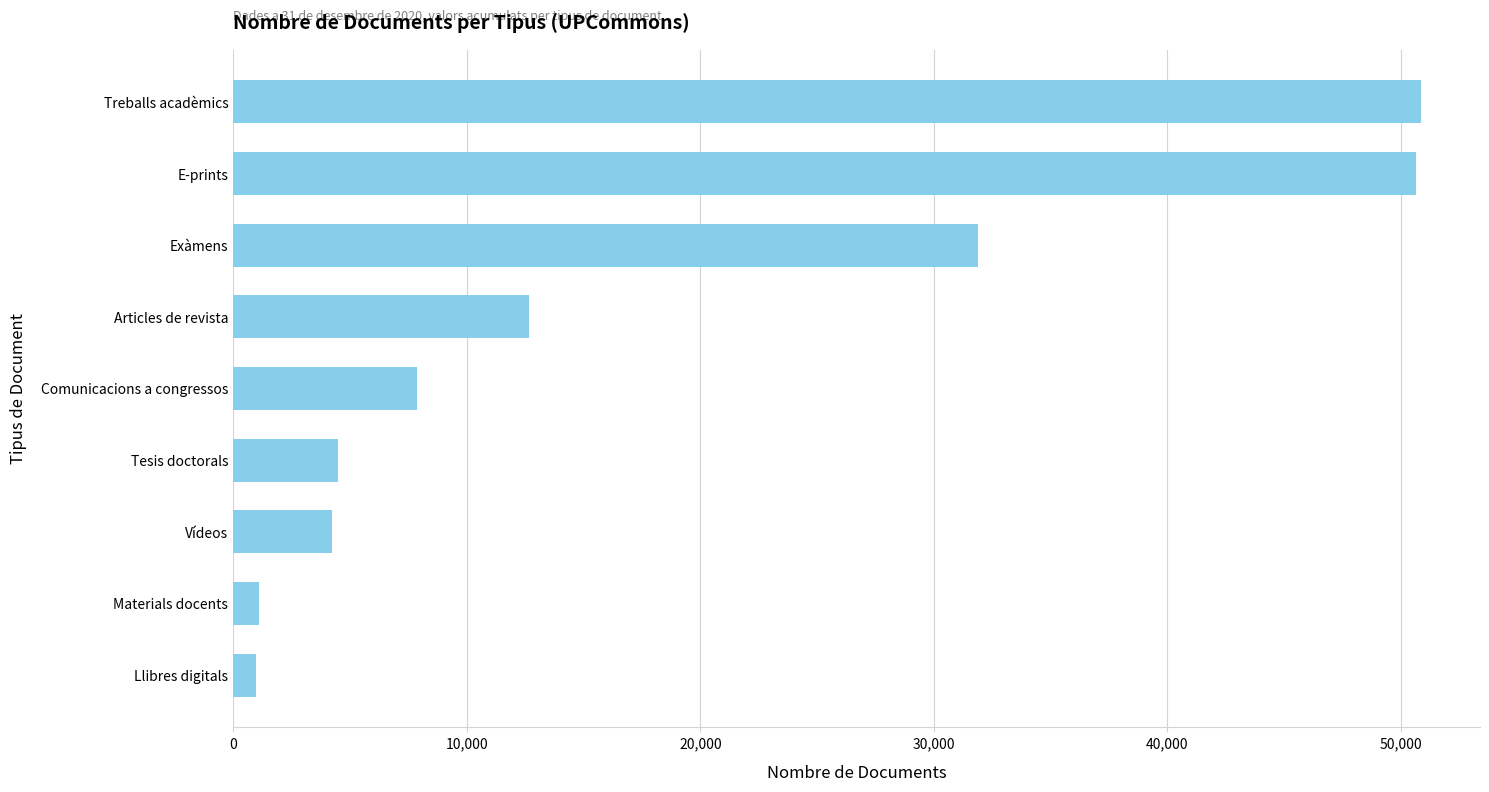

True or false: the data shows 7036 at Vídeos.

False